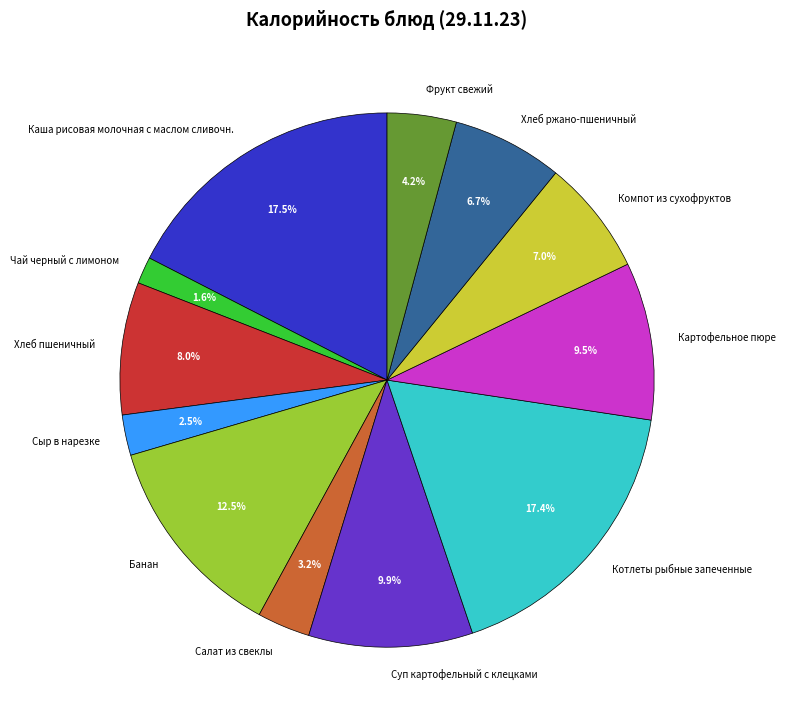

Which slice is the smallest?

Чай черный с лимоном